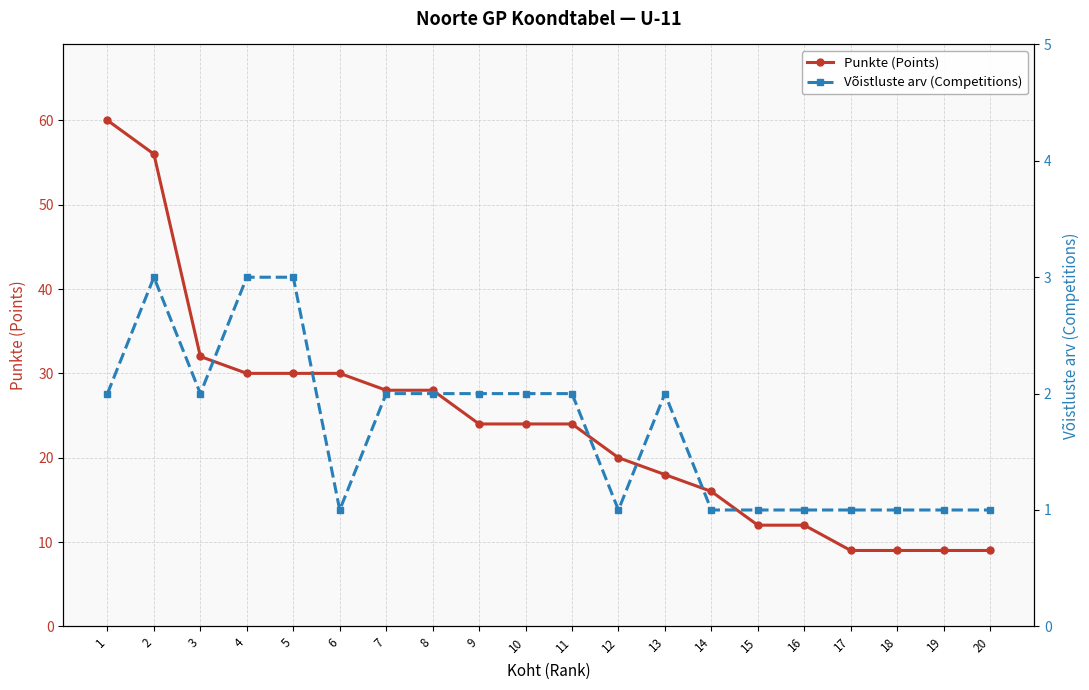

At which label is Punkte (Points) closest to 34?

3